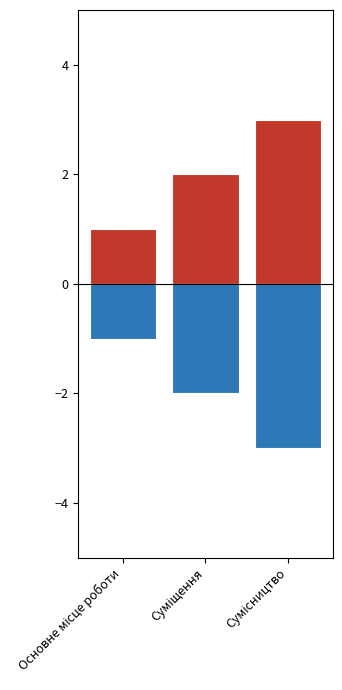

Between Основне місце роботи and Сумісництво, which is larger?

Сумісництво